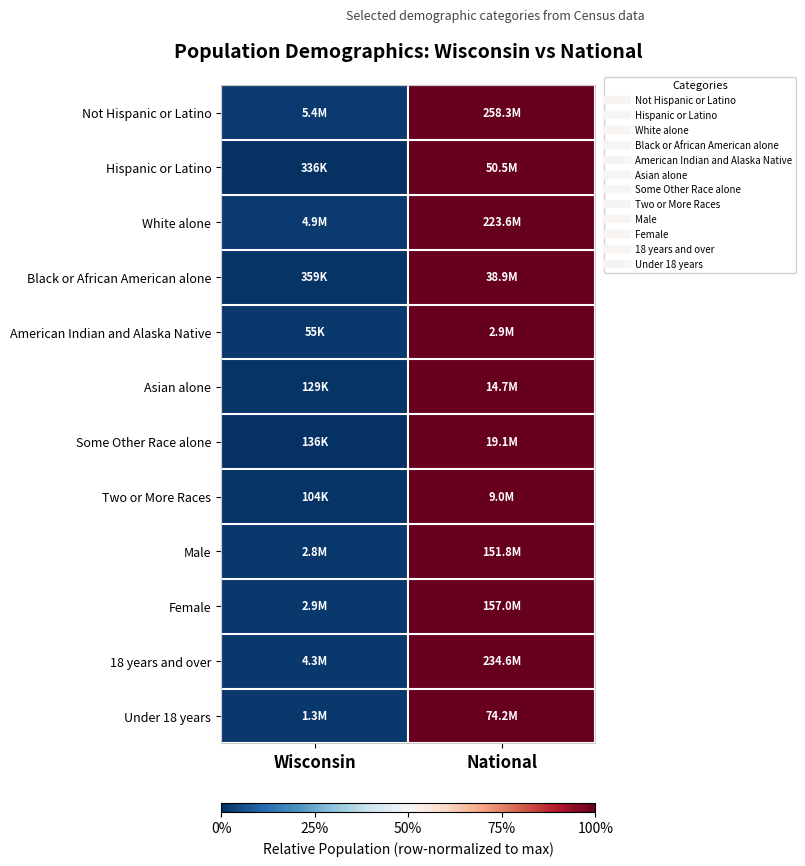

Reading left to right, what are all the values shown in this chart?

Not Hispanic or Latino: Wisconsin=0.0	National=1.0
Hispanic or Latino: Wisconsin=0.0	National=1.0
White alone: Wisconsin=0.0	National=1.0
Black or African American alone: Wisconsin=0.0	National=1.0
American Indian and Alaska Native: Wisconsin=0.0	National=1.0
Asian alone: Wisconsin=0.0	National=1.0
Some Other Race alone: Wisconsin=0.0	National=1.0
Two or More Races: Wisconsin=0.0	National=1.0
Male: Wisconsin=0.0	National=1.0
Female: Wisconsin=0.0	National=1.0
18 years and over: Wisconsin=0.0	National=1.0
Under 18 years: Wisconsin=0.0	National=1.0